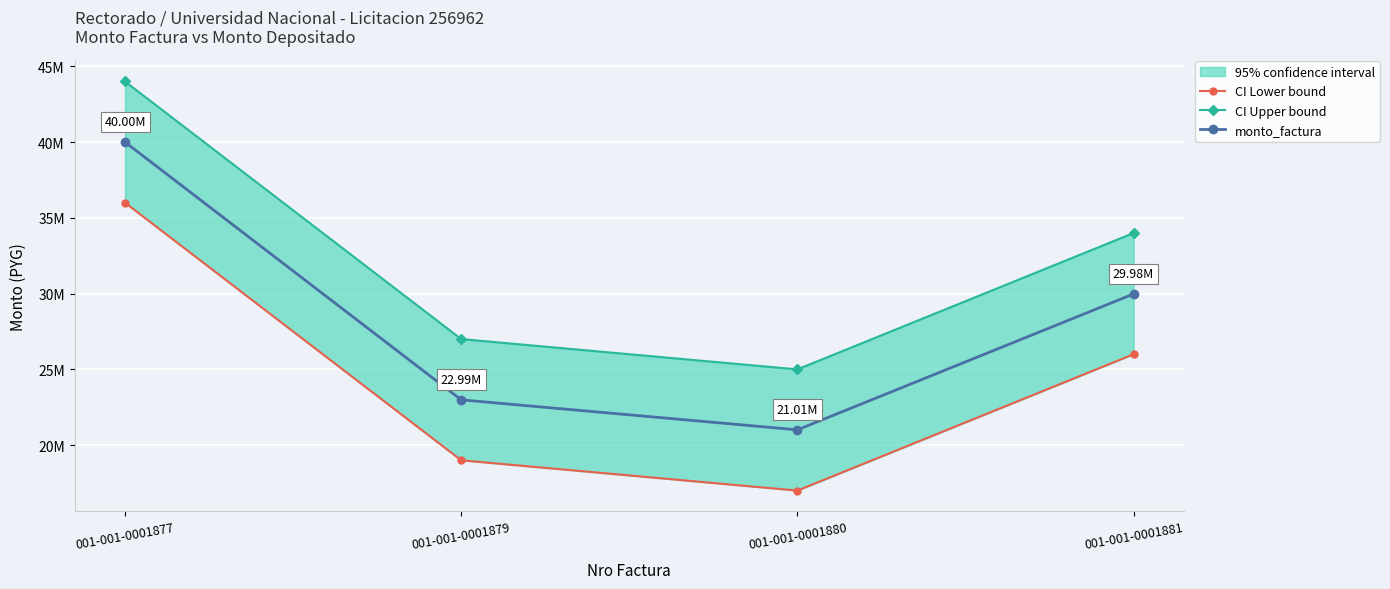

Reading left to right, transcribe all the data shown in this chart.

CI Lower bound: 001-001-0001877=36000000	001-001-0001879=19000000	001-001-0001880=17000000	001-001-0001881=26000000
CI Upper bound: 001-001-0001877=44000000	001-001-0001879=27000000	001-001-0001880=25000000	001-001-0001881=34000000
monto_factura: 001-001-0001877=40000000	001-001-0001879=22990000	001-001-0001880=21010000	001-001-0001881=29980000